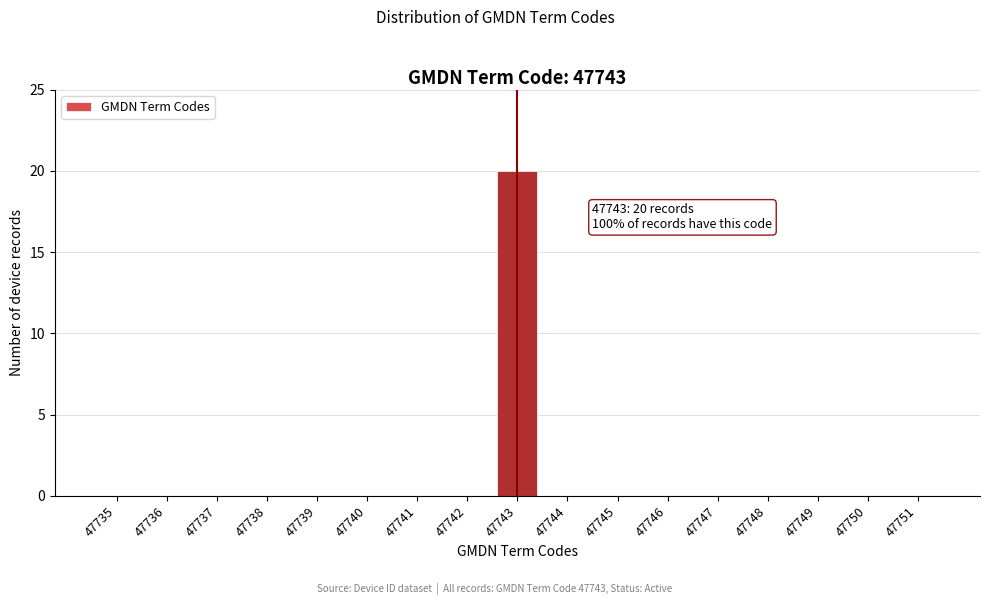

Reading left to right, transcribe all the data shown in this chart.

47735=0	47736=0	47737=0	47738=0	47739=0	47740=0	47741=0	47742=0	47743=20	47744=0	47745=0	47746=0	47747=0	47748=0	47749=0	47750=0	47751=0